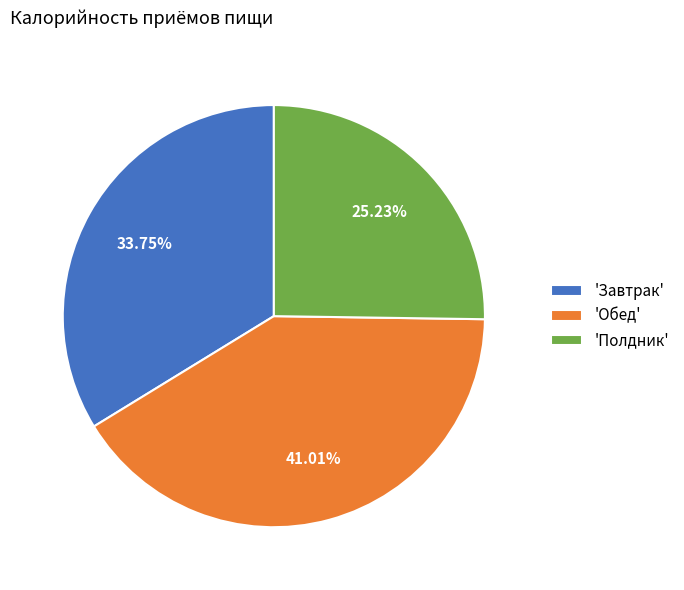

Between 'Полдник' and 'Обед', which is larger?

'Обед'